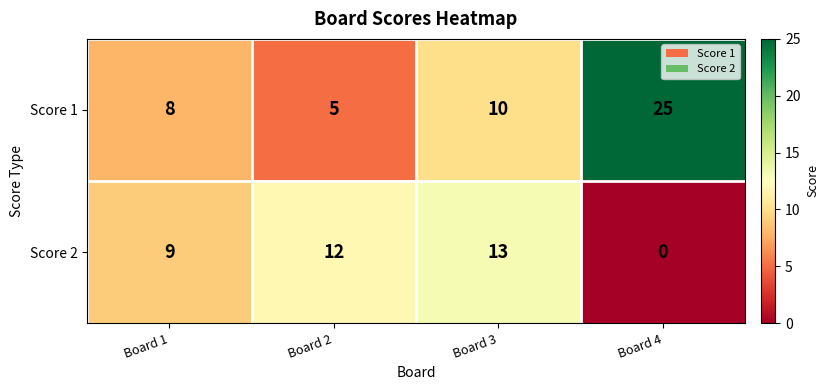

True or false: Score 2 has a value of -7 at Board 4.

False